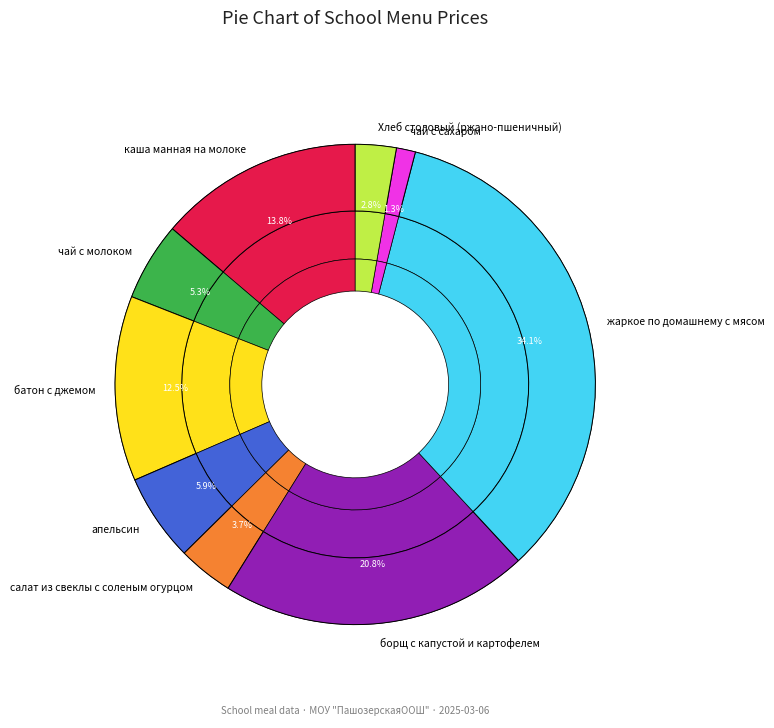

The батон с джемом slice represents 6% of the pie. True or false?

False